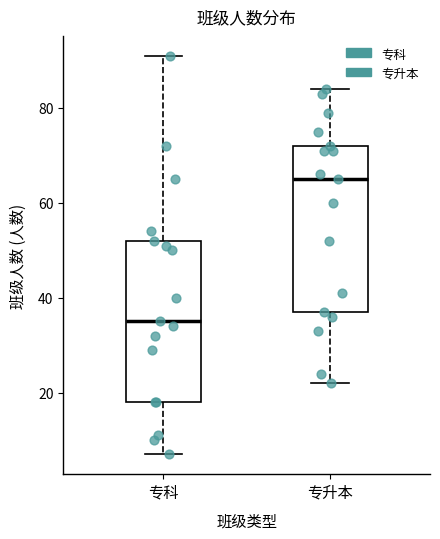

Reading left to right, read every box against the y-axis: the position of its median line, the range the box covers, and the ends of its whiskers. The values are not printed on the chart, so give them approximately, as read against the axis.

专科: median 36, box 18 to 52, whiskers 8 to 92
专升本: median 66, box 38 to 72, whiskers 22 to 84